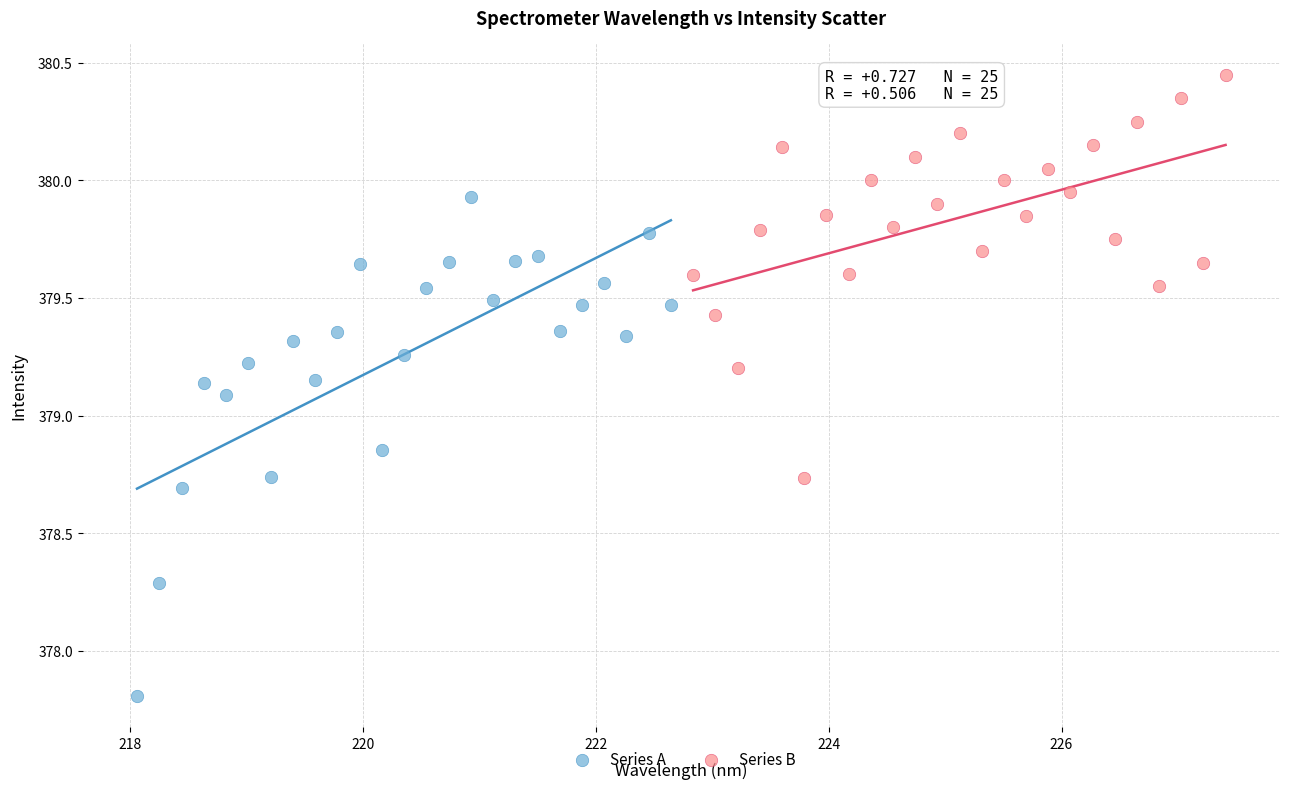

Which series reaches the maximum Y coordinate?

Series B